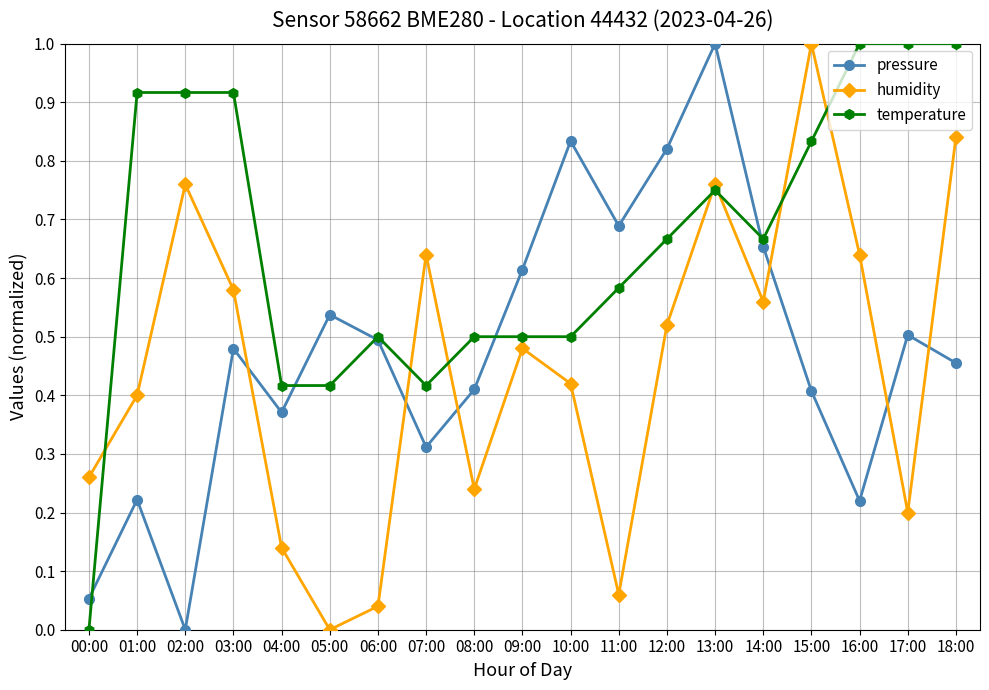

At 18:00, list the series in order from smallest to largest.

pressure, humidity, temperature